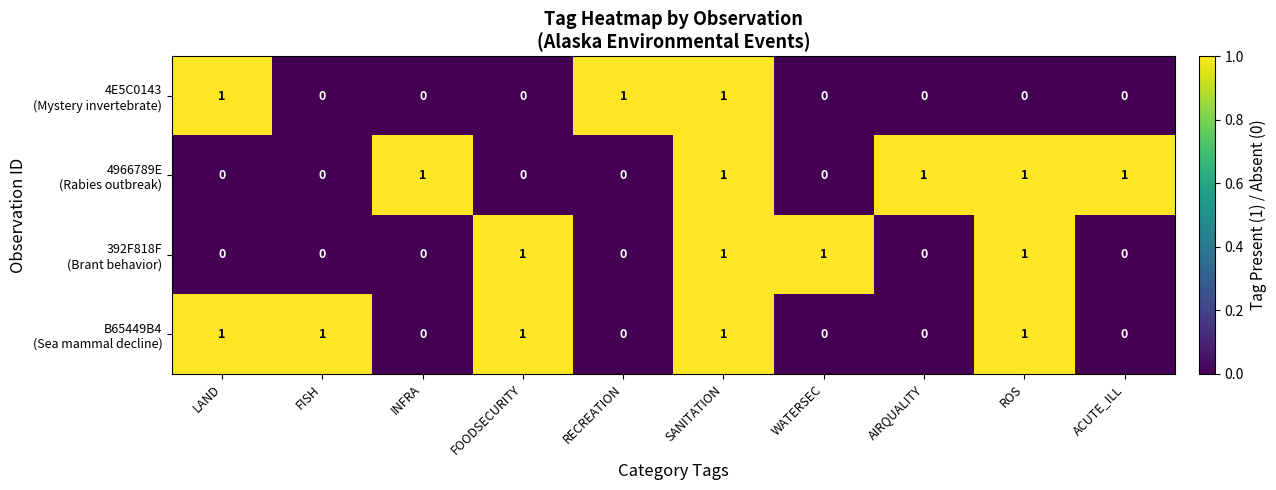

What is the total value across all series at SANITATION?

4